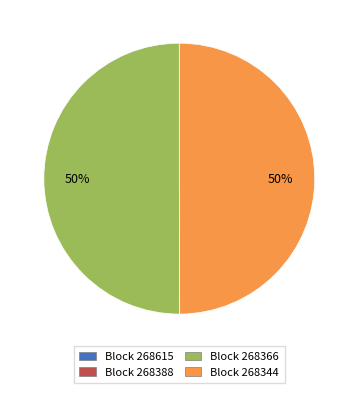

Is it true that Block 268366 is 50% of the pie?

True